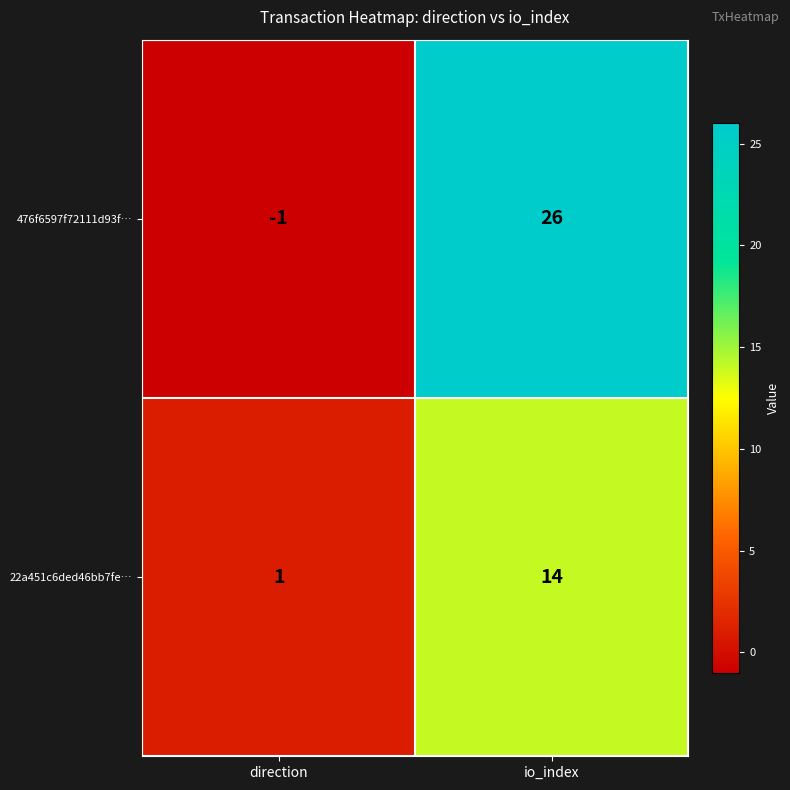

Where is 22a451c6ded46bb7fe… nearest to the value 7?

direction